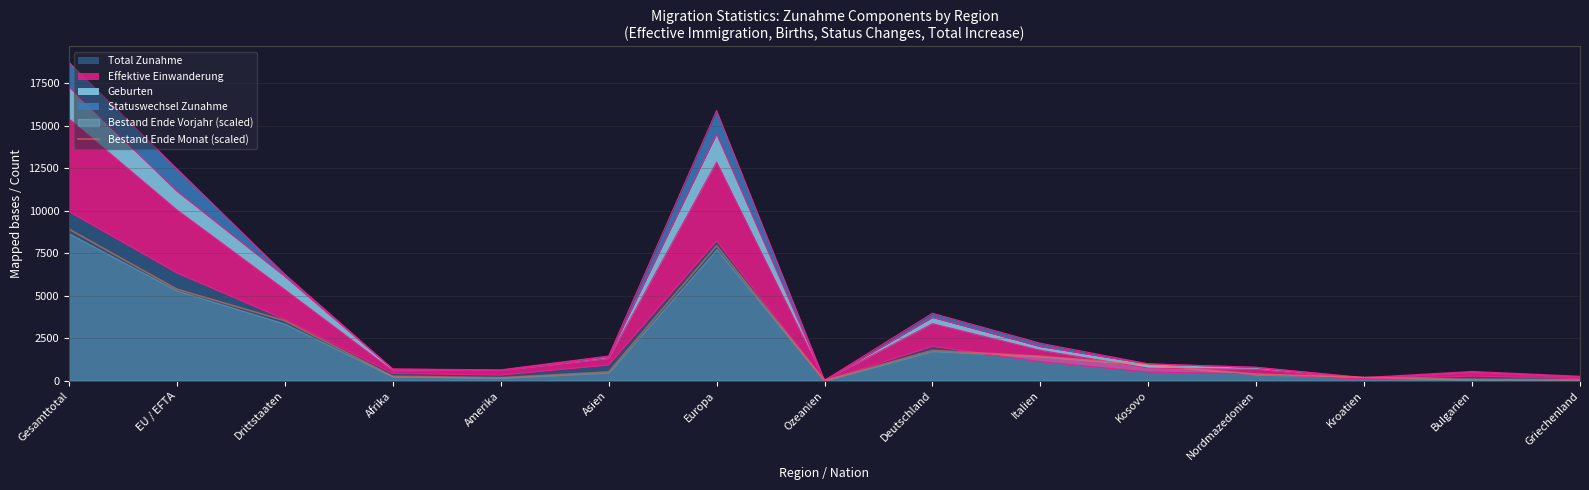

What is the value of the 8th point from the left?

8.2